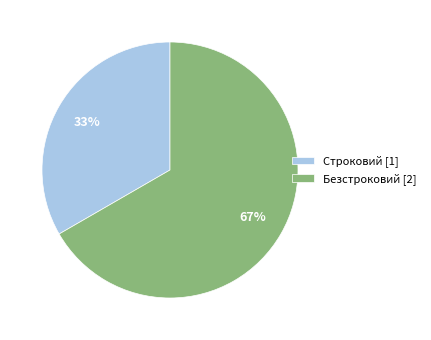

Is the sum of Безстроковий and Строковий greater than half?

Yes